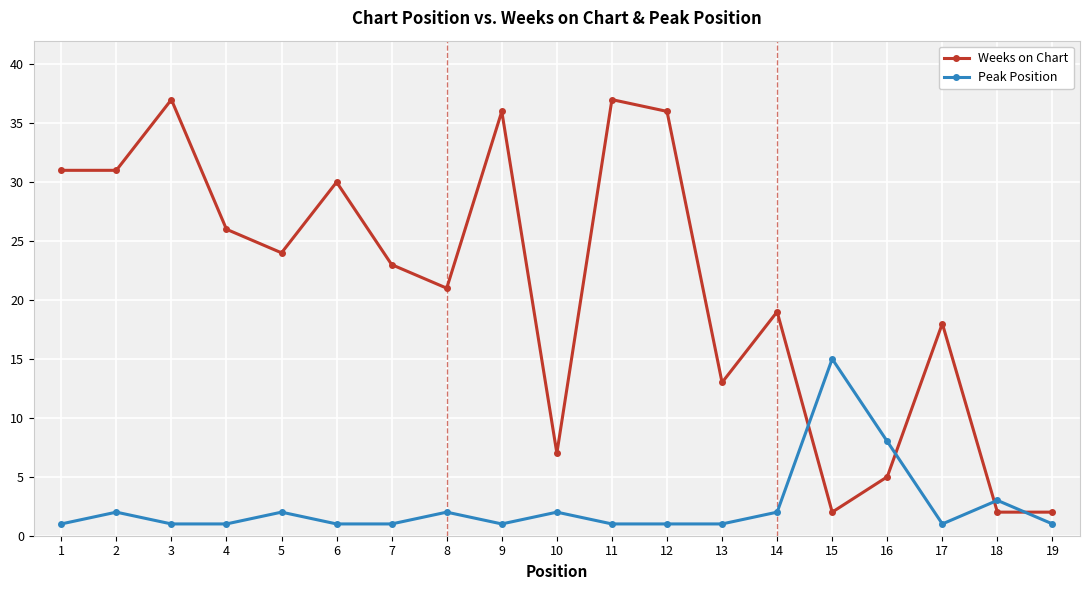

How many intersections are there between Peak Position and Weeks on Chart?

4